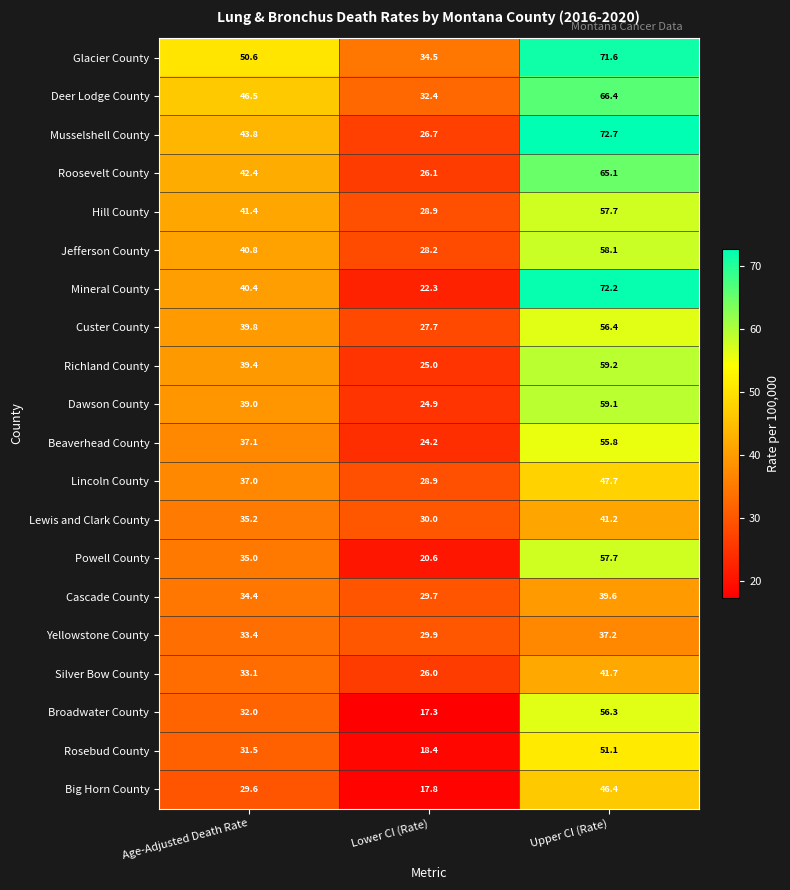

At Age-Adjusted Death Rate, list the series in order from largest to smallest.

Glacier County, Deer Lodge County, Musselshell County, Roosevelt County, Hill County, Jefferson County, Mineral County, Custer County, Richland County, Dawson County, Beaverhead County, Lincoln County, Lewis and Clark County, Powell County, Cascade County, Yellowstone County, Silver Bow County, Broadwater County, Rosebud County, Big Horn County